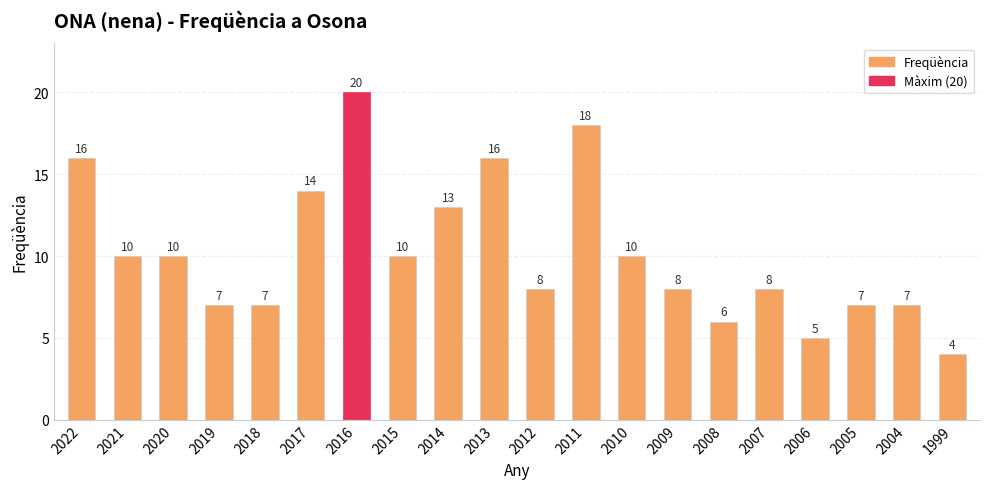

Where is the data nearest to the value 12?

2014